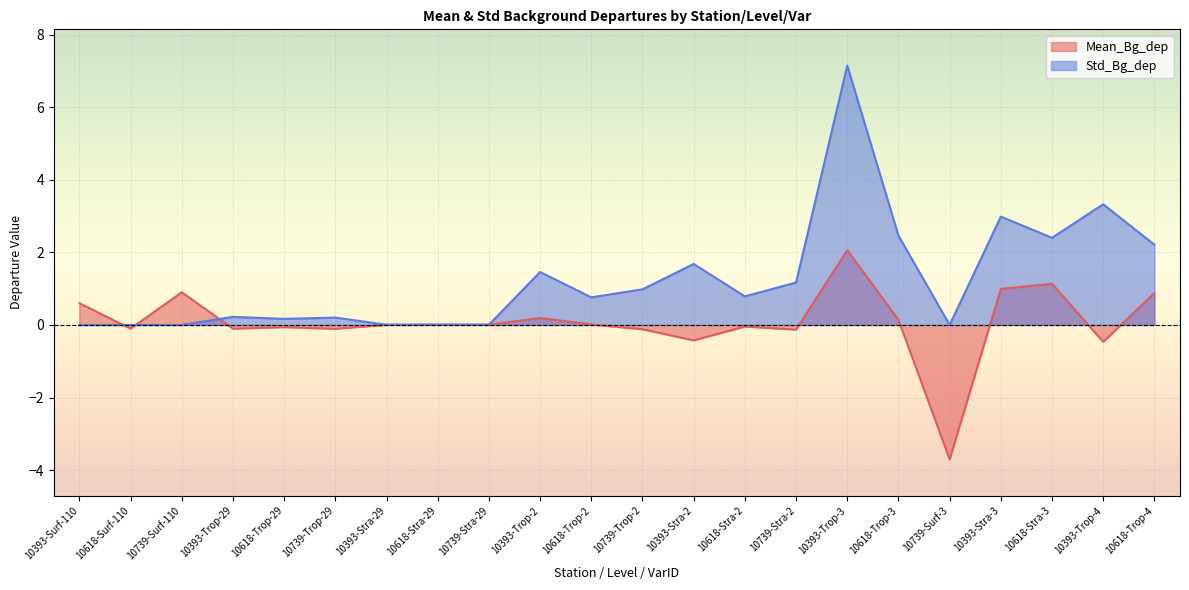

In Std_Bg_dep, how many points are lower than both neighbors (excluding endpoints)?

7